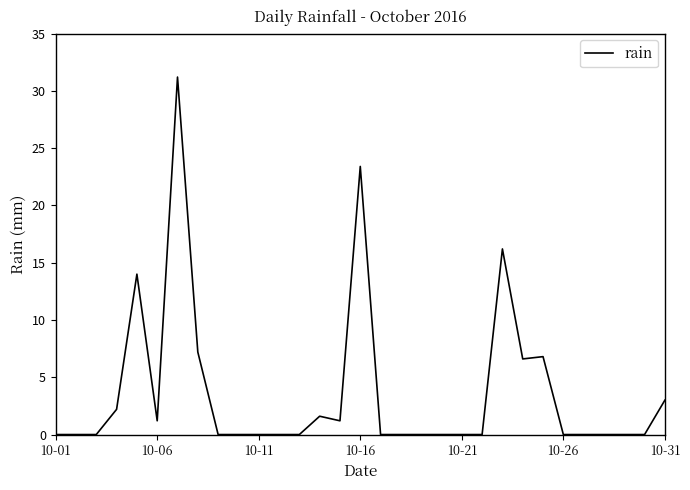

What is the greatest value displayed?

31.2